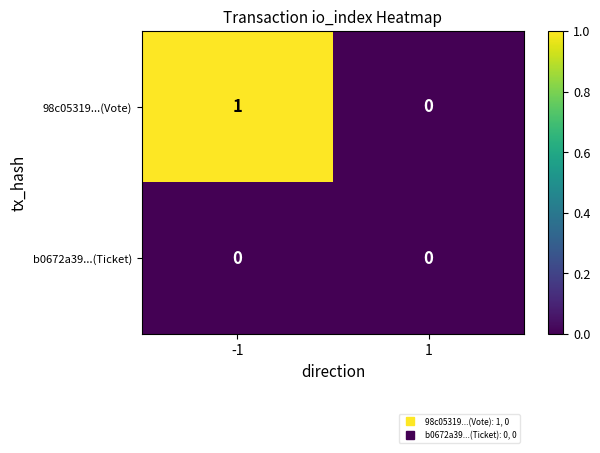

Between -1 and 1, which series saw the biggest shift?

98c05319...(Vote)